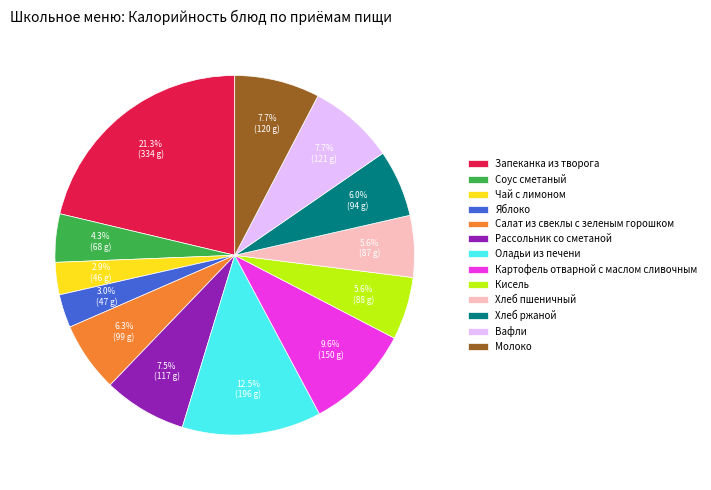

To the nearest percent, what percentage of the pie is Вафли?

8%